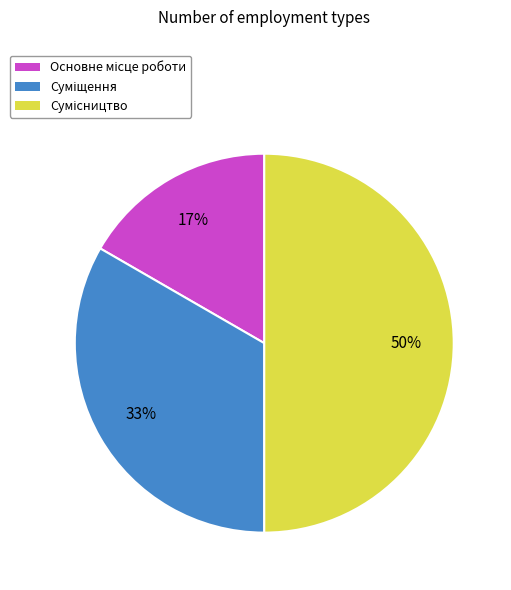

To the nearest percent, what is the average slice percentage?

33%